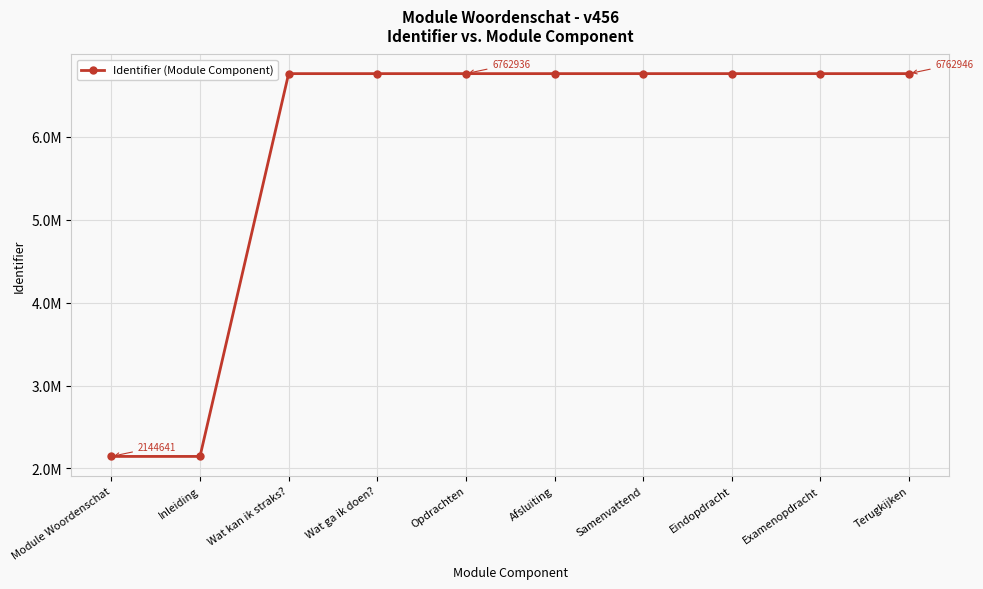

List the labels in order of value, largest first.

Terugkijken, Examenopdracht, Eindopdracht, Samenvattend, Afsluiting, Opdrachten, Wat ga ik doen?, Wat kan ik straks?, Inleiding, Module Woordenschat